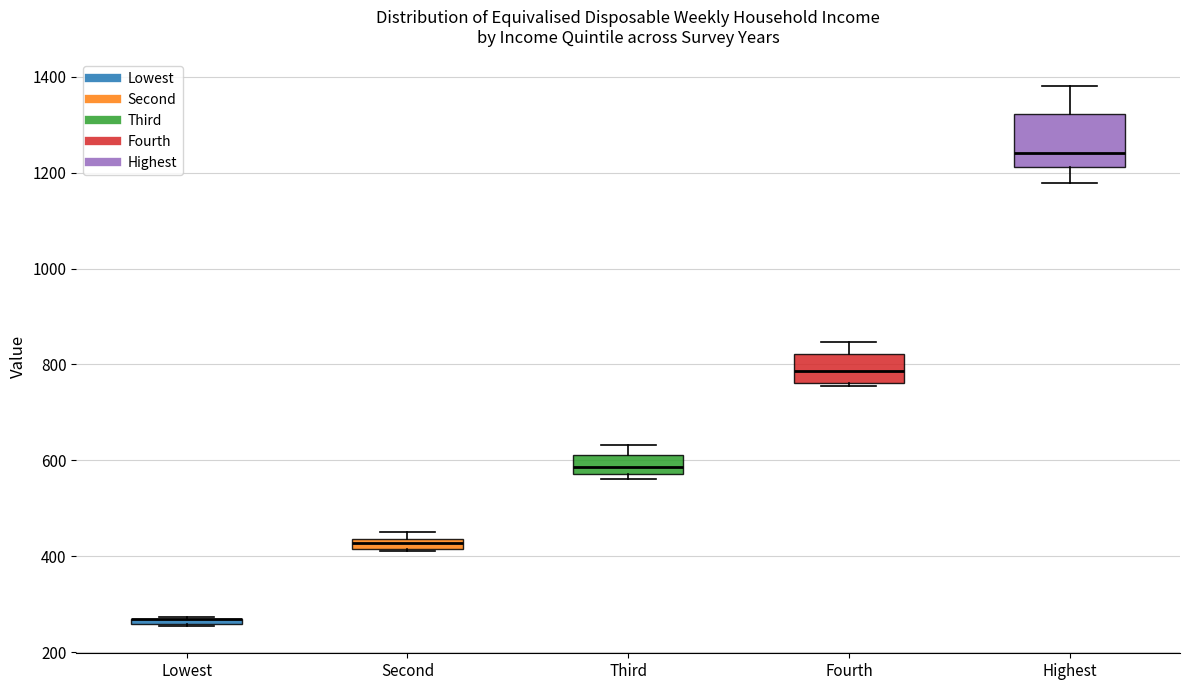

Which box is the tallest, from its lower edge to its upper edge?

Highest